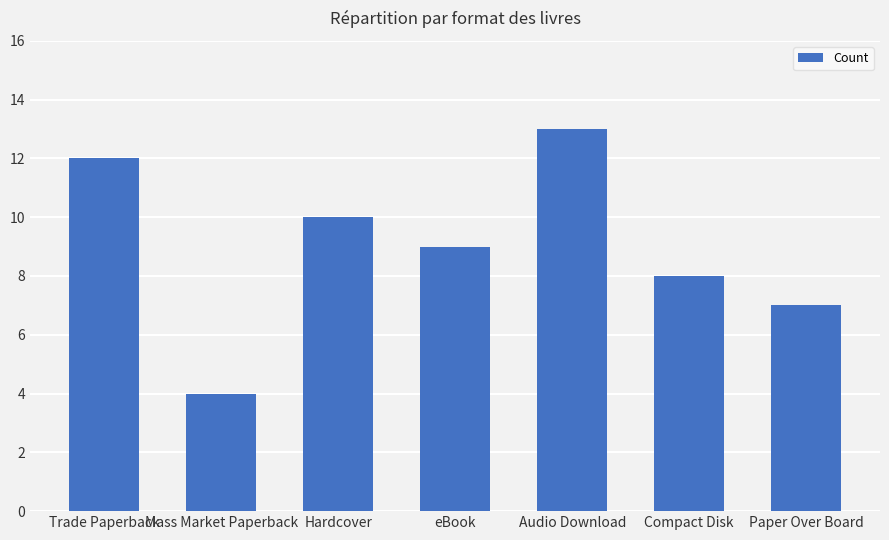

What is the change in value from Hardcover to Paper Over Board?

-3